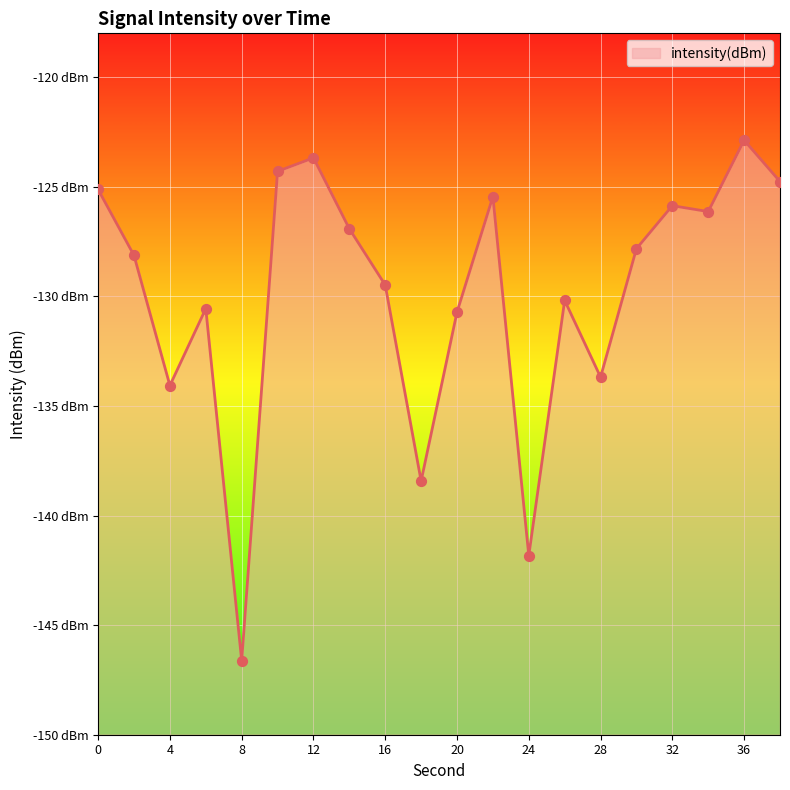

What is the change in value from 14 to 38?

+2.2